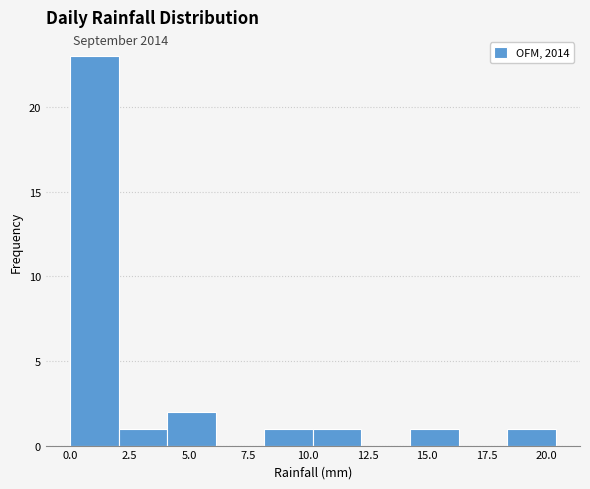

Reading left to right, transcribe this chart: for each bar, give the range it covers on the x-axis and its height. Neither the bar edges nor the heights are printed on the chart, so give them approximately, as read against the axes.

0.0 to 2.0: 23
2.0 to 4.0: 1
4.0 to 6.0: 2
6.0 to 8.0: 0
8.0 to 10.0: 1
10.0 to 12.0: 1
12.0 to 14.5: 0
14.5 to 16.5: 1
16.5 to 18.5: 0
18.5 to 20.5: 1